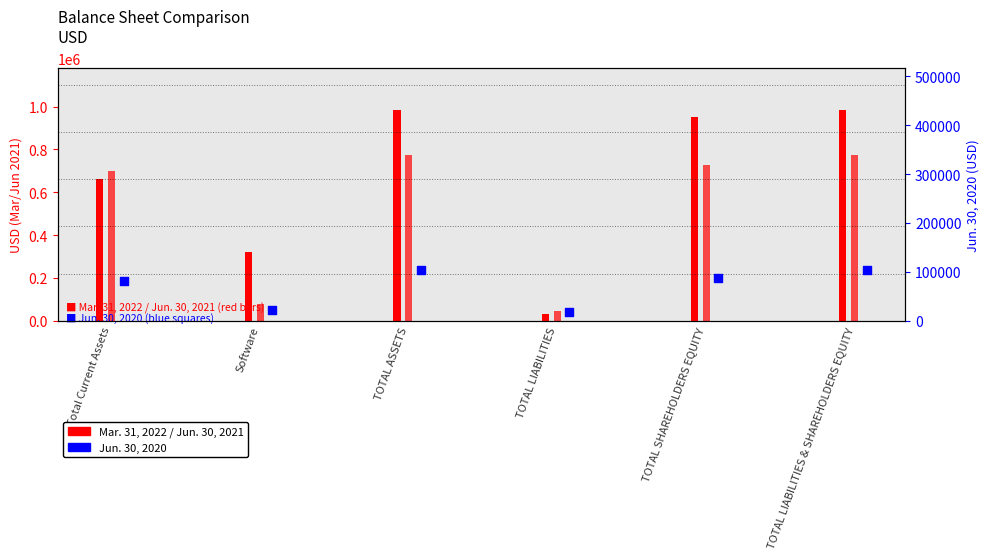

Is the value of Jun. 30, 2020 at TOTAL SHAREHOLDERS EQUITY greater than the value of Mar. 31, 2022 at TOTAL LIABILITIES?

Yes